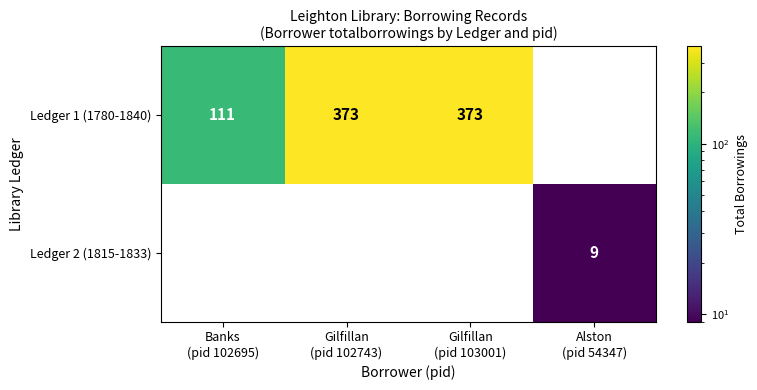

Which series has the largest total across all categories?

Ledger 1 (1780-1840)